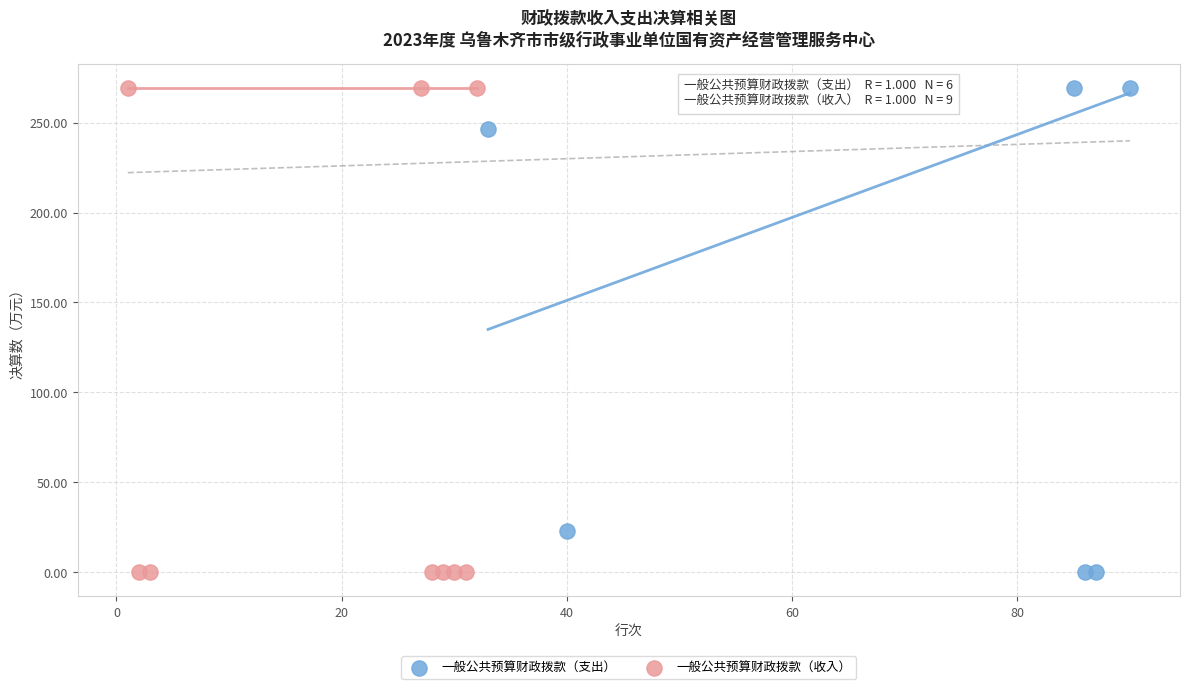

What are all the series names shown in the legend?

一般公共预算财政拨款（支出）, 一般公共预算财政拨款（收入）